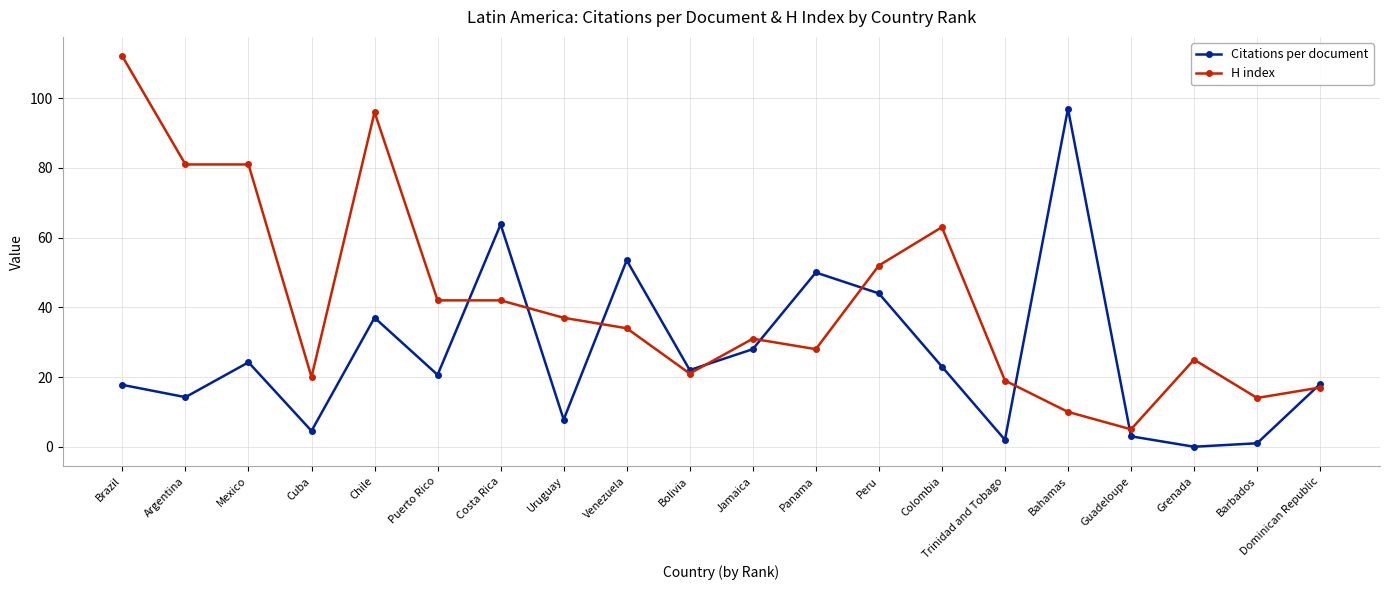

The Citations per document series shows 25.6 at Brazil. True or false?

False